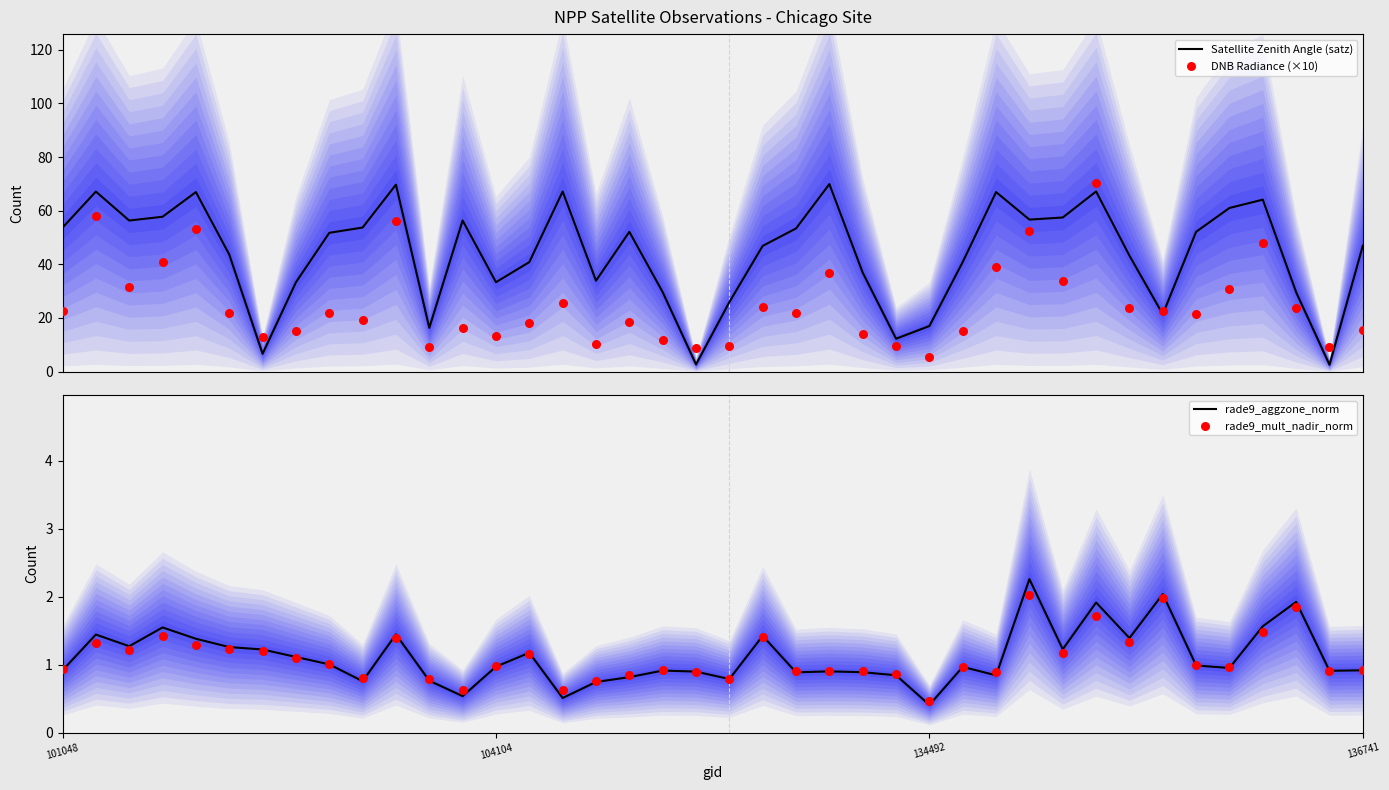

Which series has the widest spread of Y values?

Satellite Zenith Angle (satz)